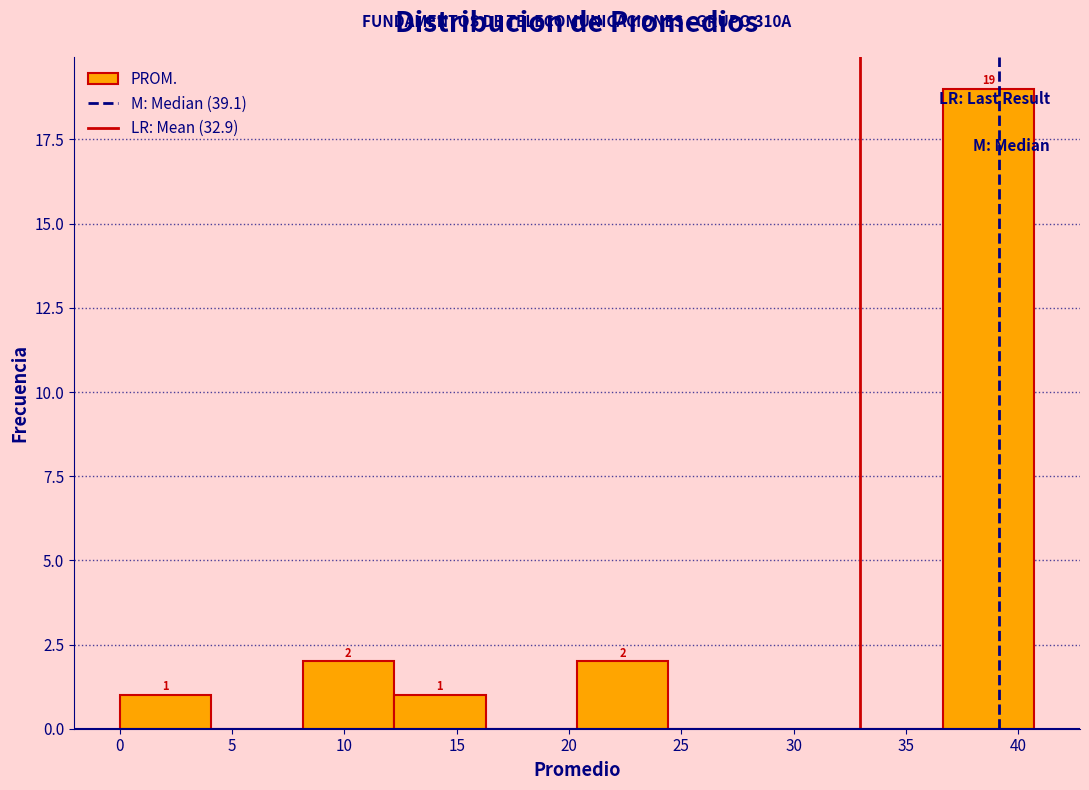

Which range on the x-axis has the tallest bar?

36.5 to 40.5